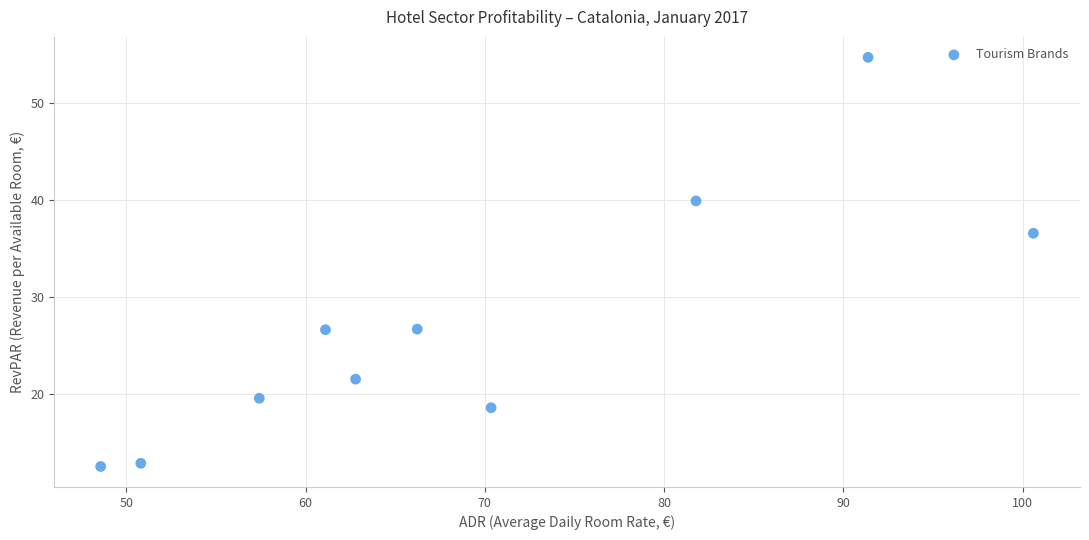

What is the average Y value?

26.9